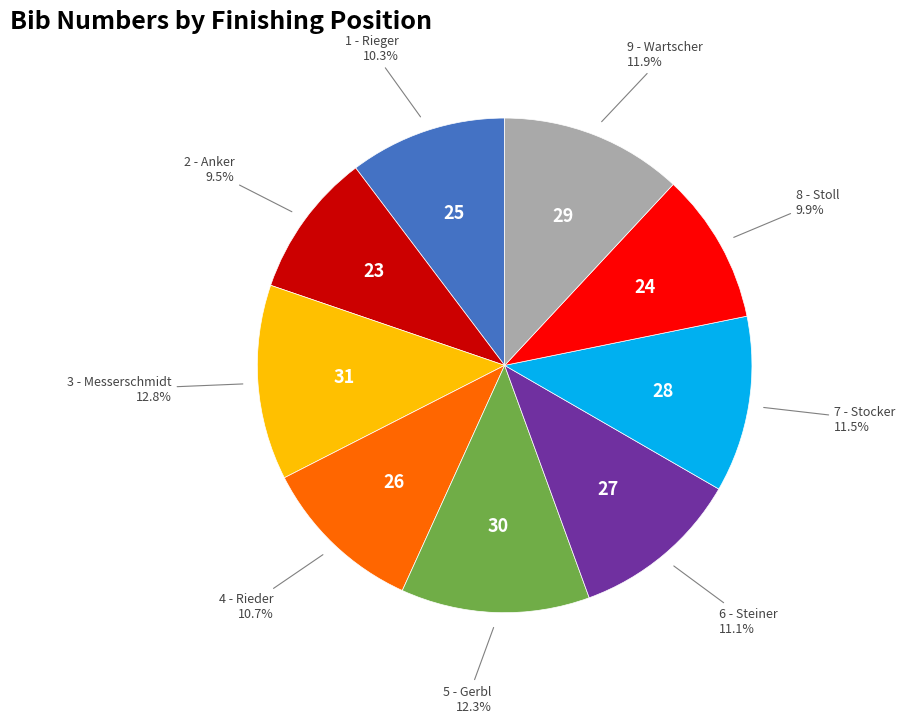

Is there a majority slice in this chart?

No